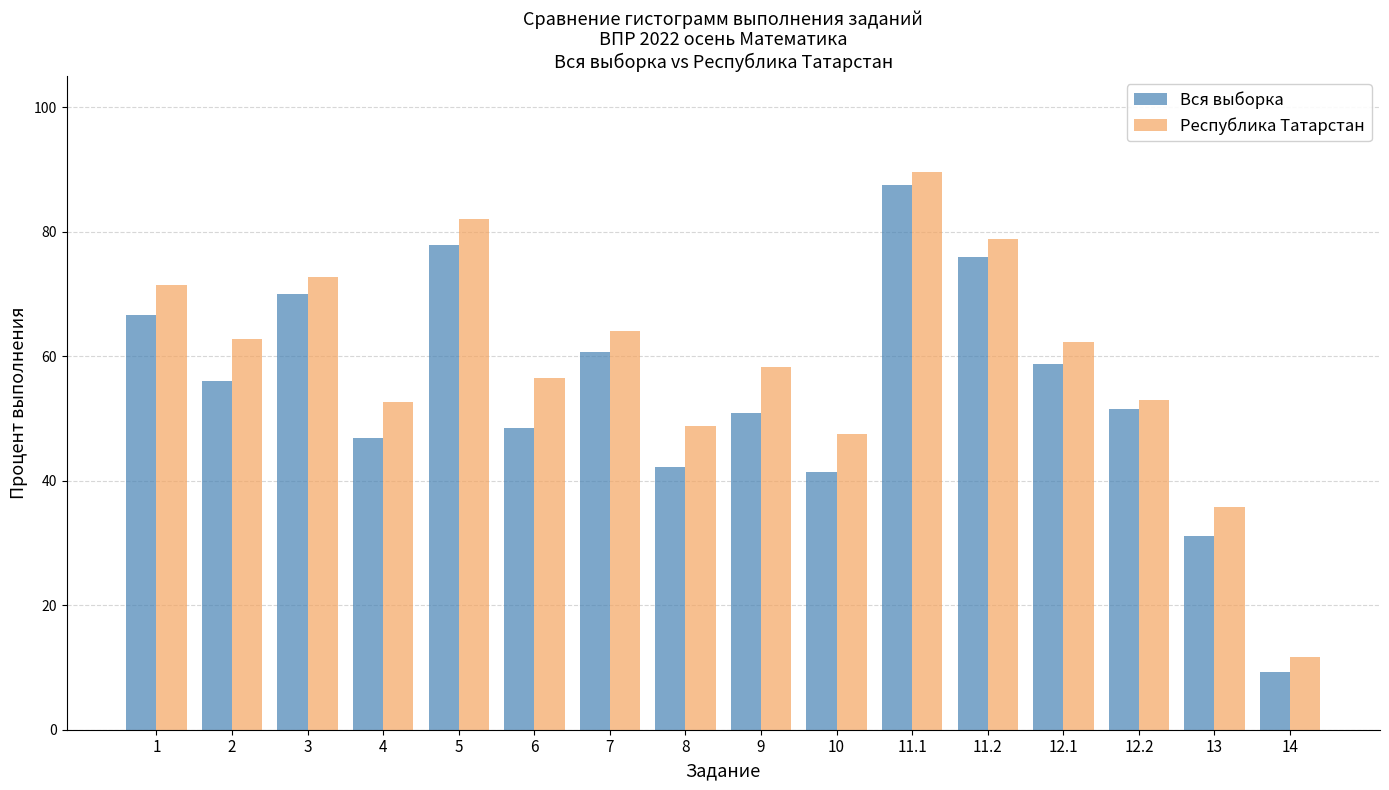

Is it true that Вся выборка equals 35.2 at 3?

False